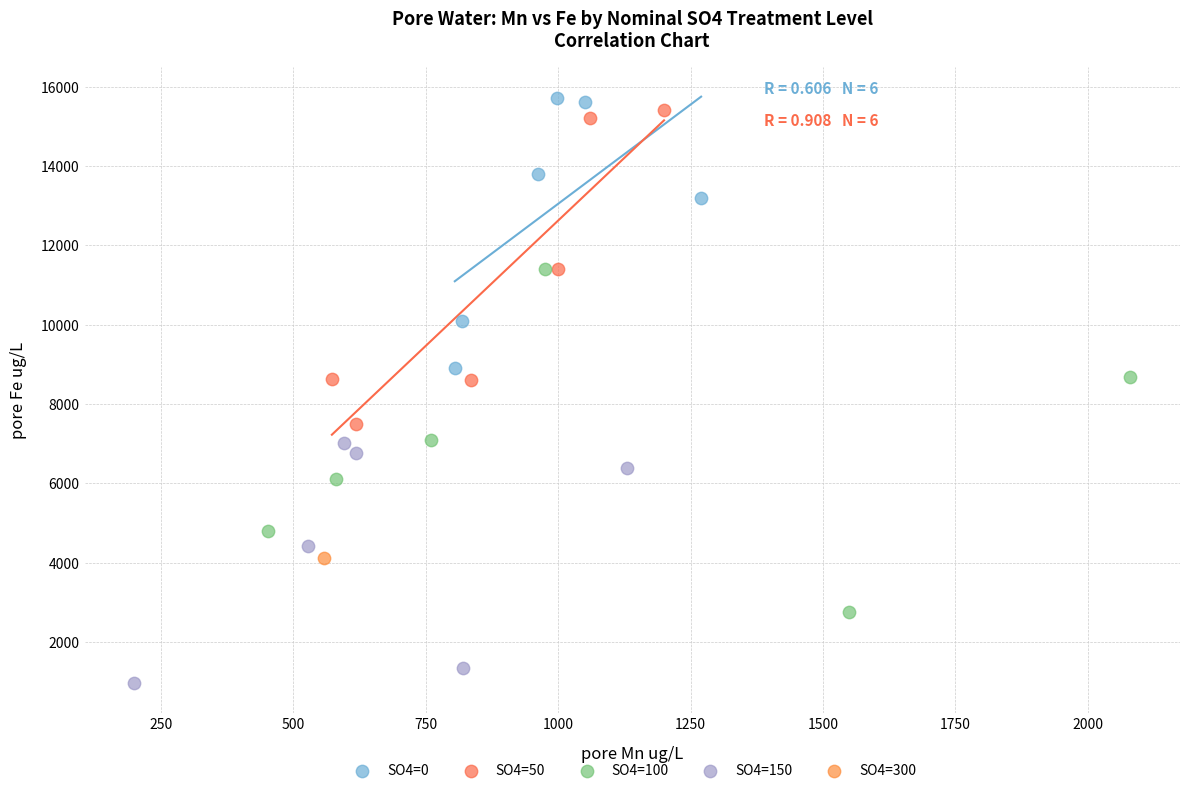

What are all the series names shown in the legend?

SO4=0, SO4=50, SO4=100, SO4=150, SO4=300